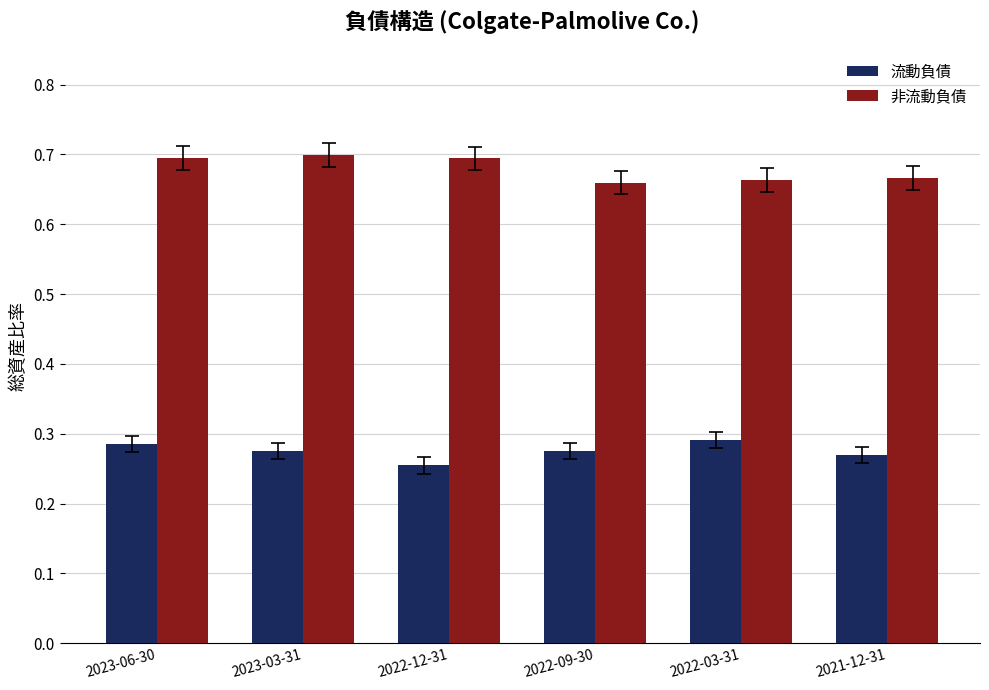

Which series has the largest total across all categories?

非流動負債